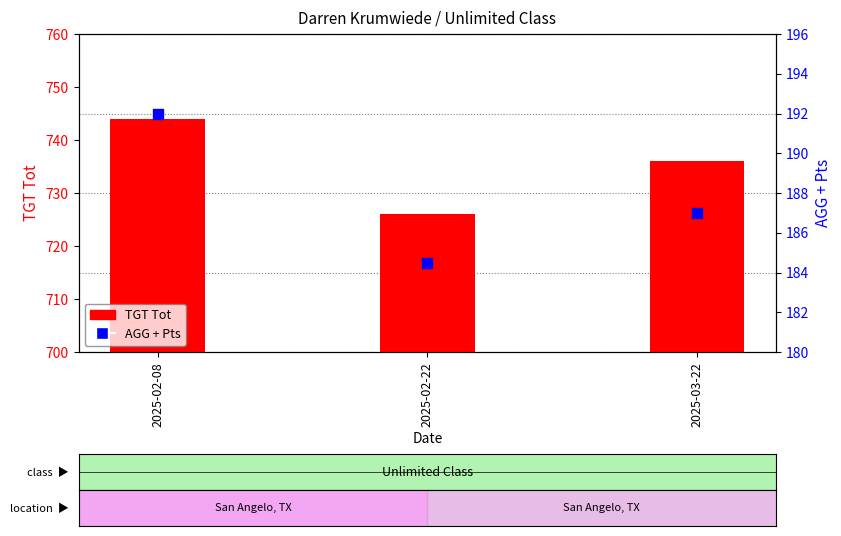

At which category is the sum across all series the highest?

2025-02-08